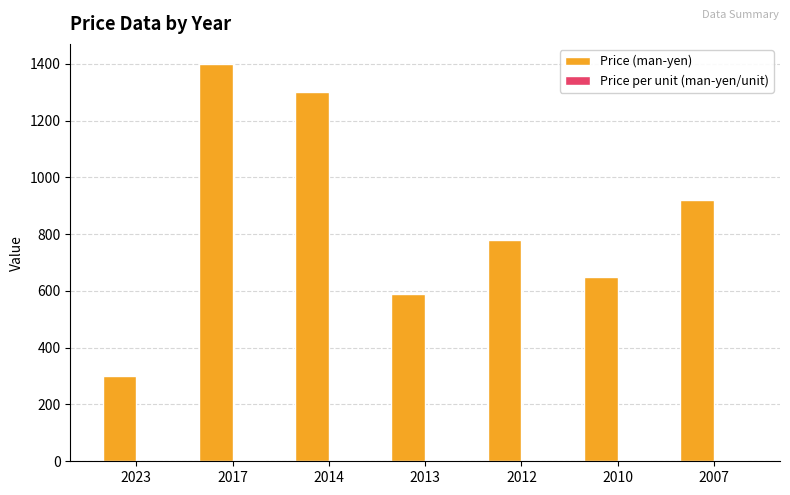

Between 2014 and 2012, which series saw the biggest shift?

Price (man-yen)